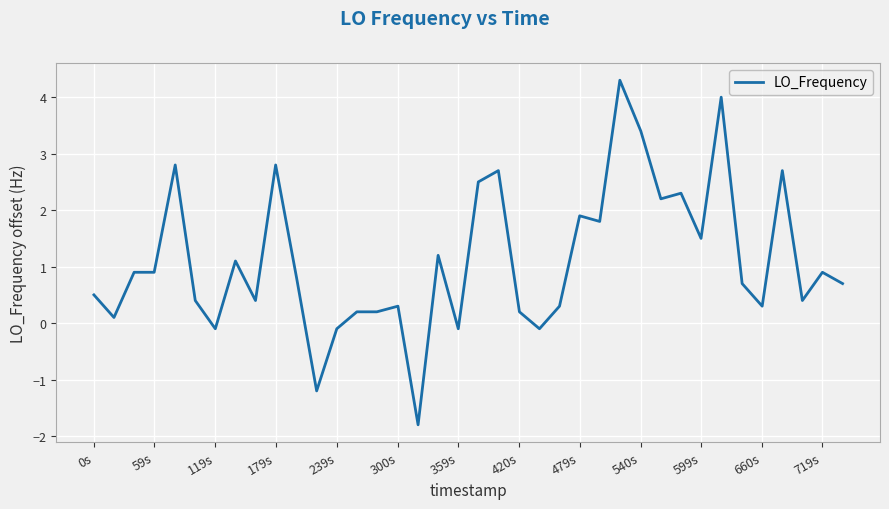

Where does the data first go above 0?

0s